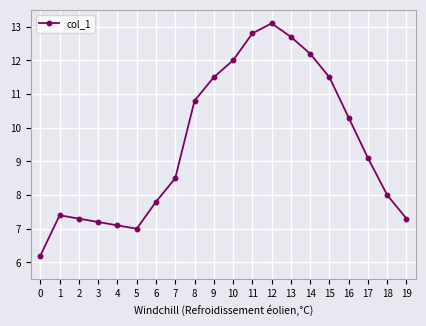

True or false: there are more than 0 points higher than both neighbors.

True